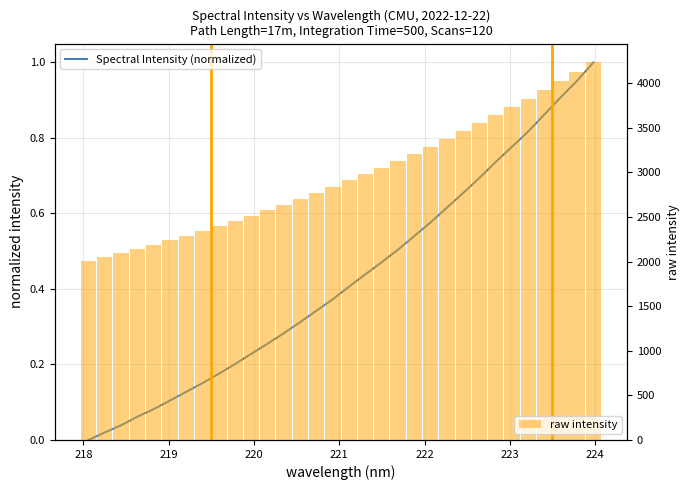

What is the average value of the Spectral Intensity (normalized) series?

0.4